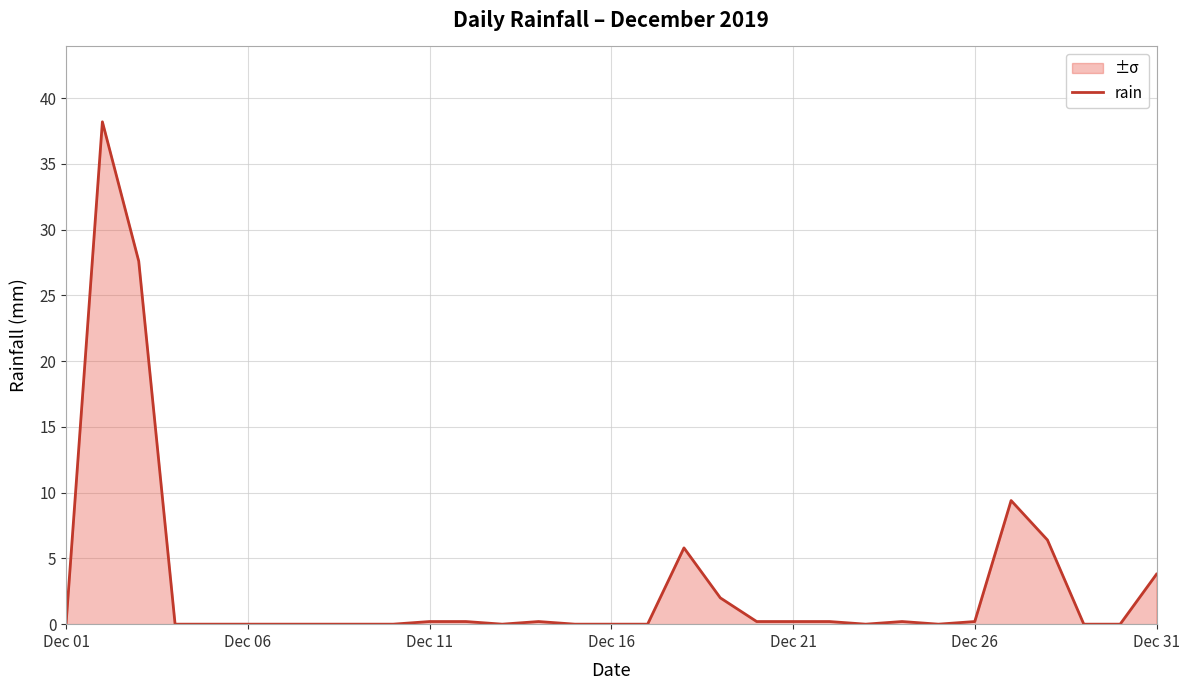

Read the value at Dec 31.

3.8